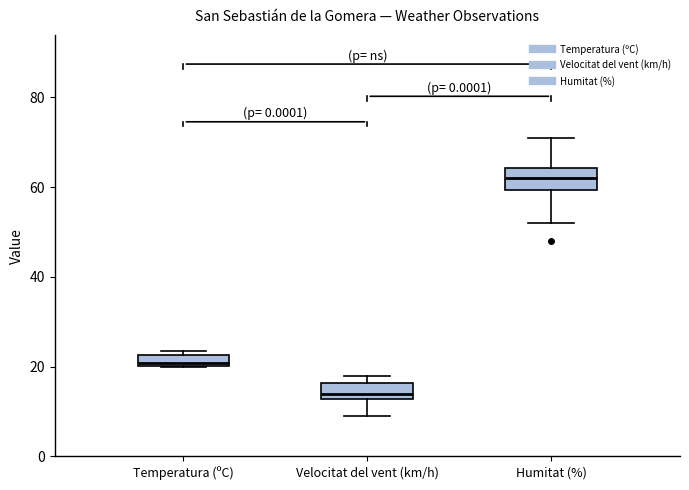

Which box has the lowest median line?

Velocitat del vent (km/h)